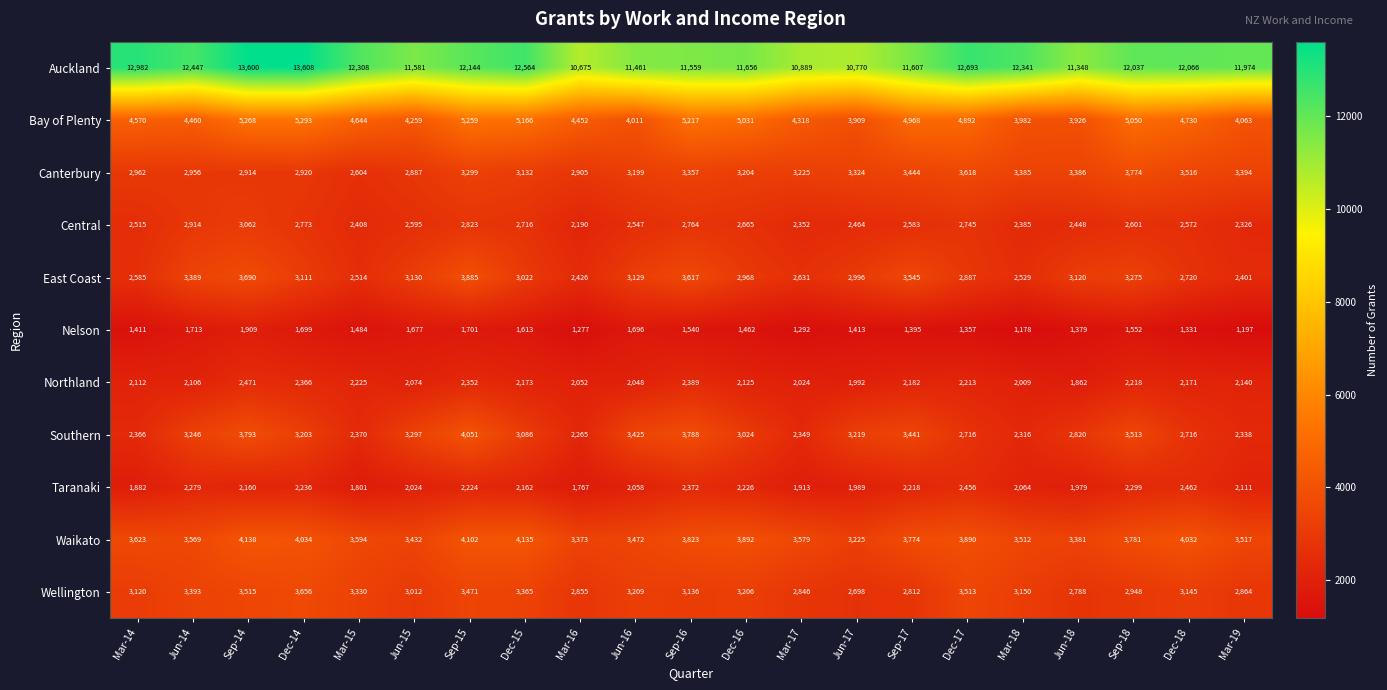

At Sep-16, list the series in order from smallest to largest.

Nelson, Taranaki, Northland, Central, Wellington, Canterbury, East Coast, Southern, Waikato, Bay of Plenty, Auckland